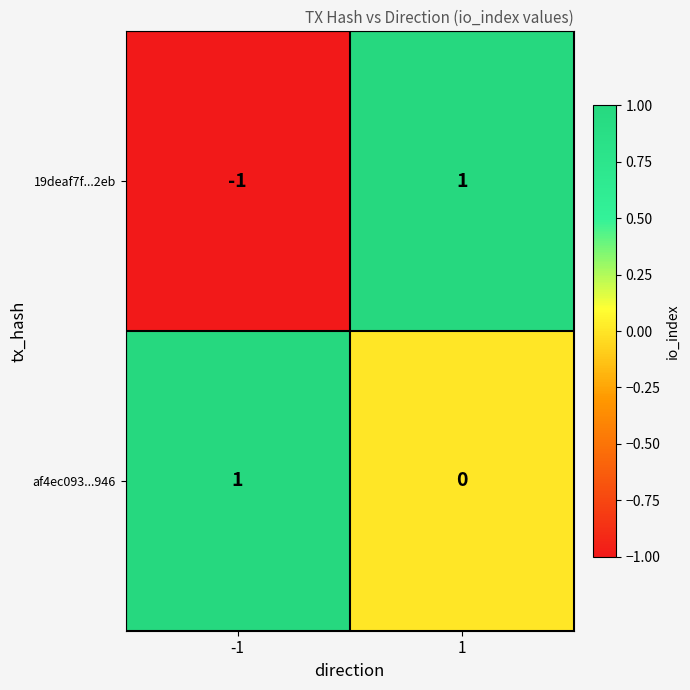

Rank the series at -1 from lowest to highest value.

19deaf7f...2eb, af4ec093...946